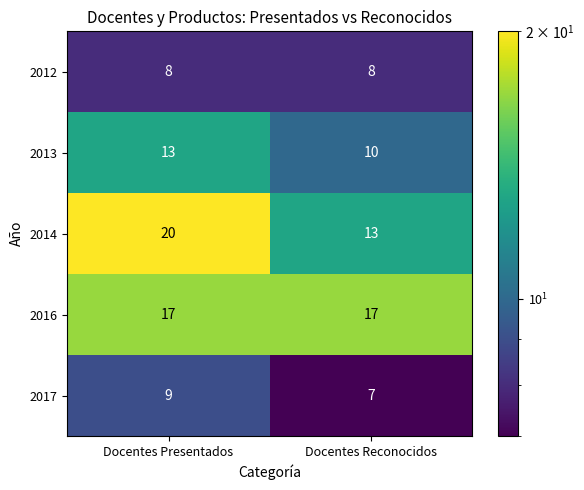

What is the approximate value of 2012 at Docentes Presentados?

8